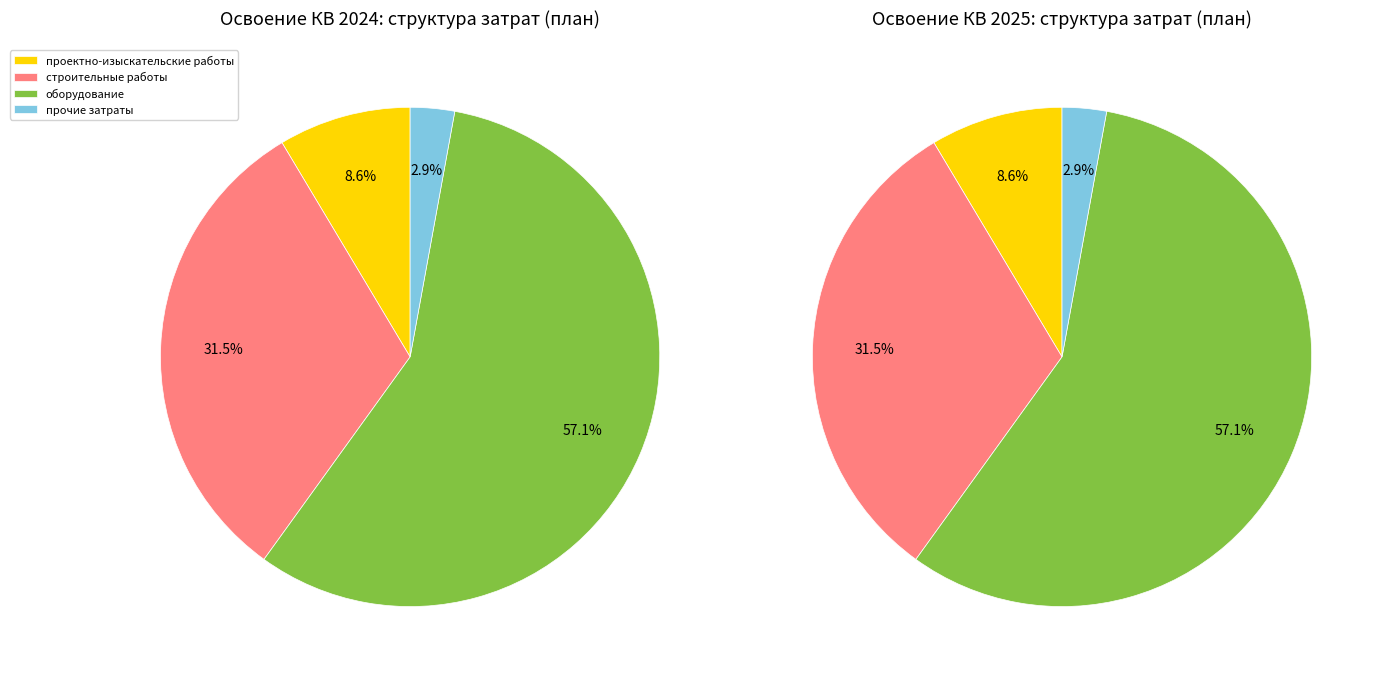

What portion of the pie excludes оборудование?

42.9%